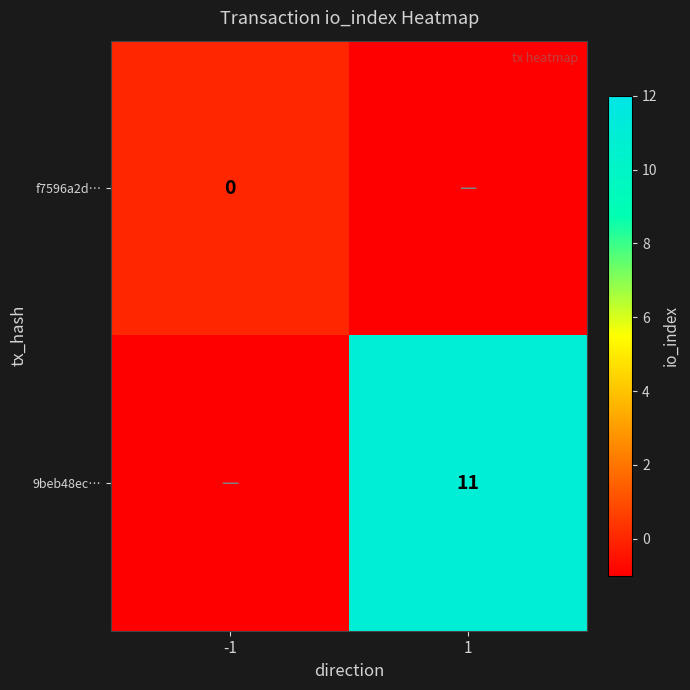

True or false: 9beb48ec… has a value of 5 at 1.

False